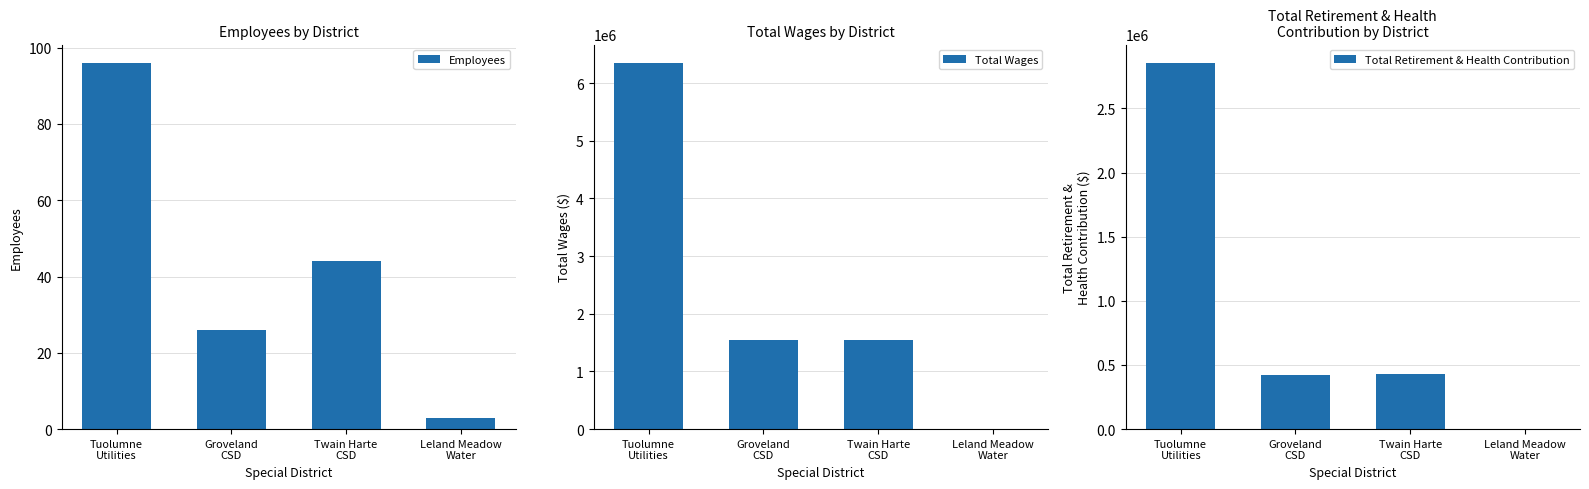

Which series has the widest spread of values?

Total Wages